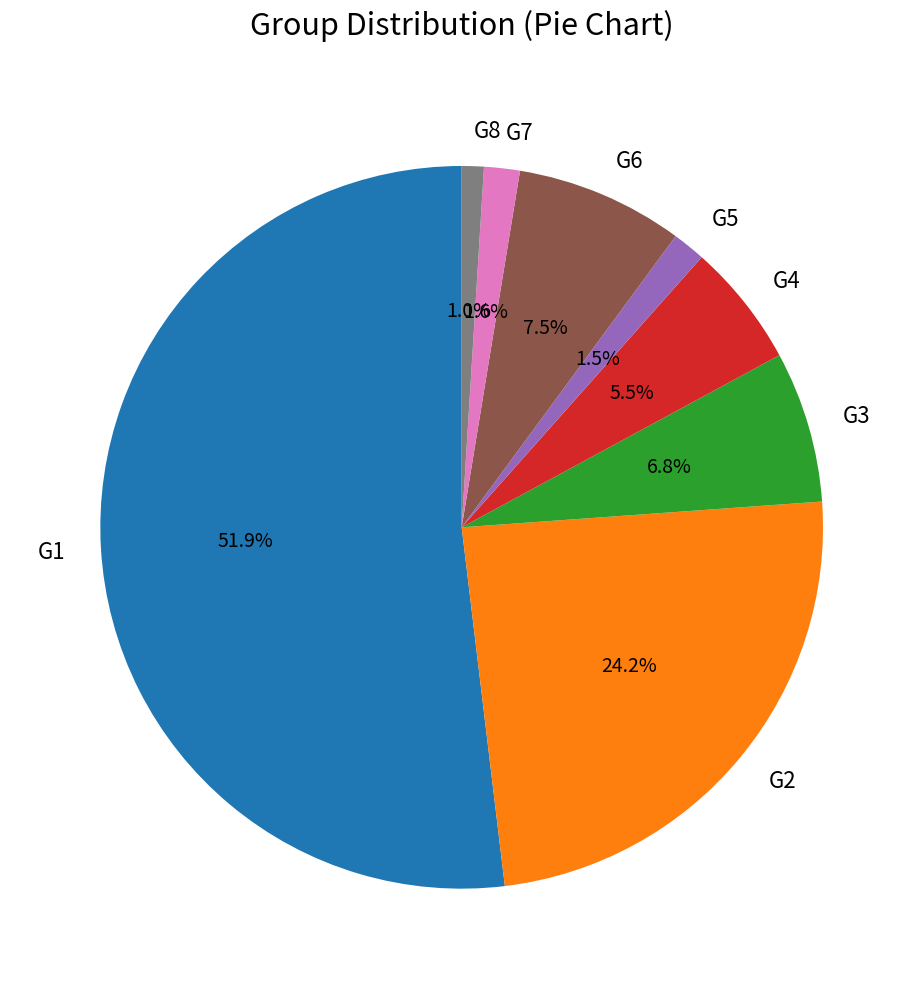

Is it true that G8 is 11% of the pie?

False